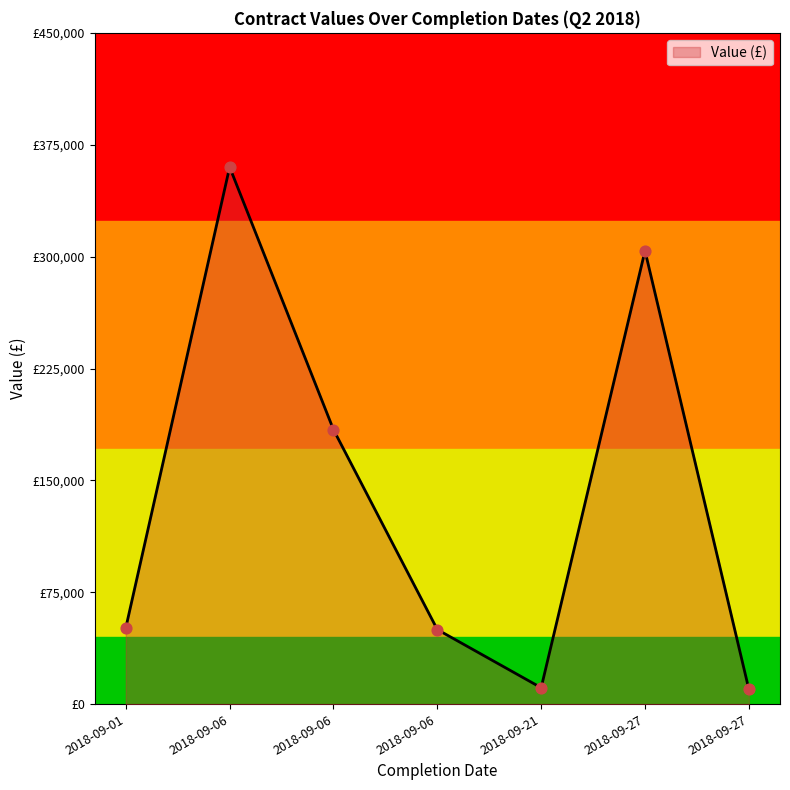

What is the change in value from 2018-09-01 to 2018-09-27?

+252710.8